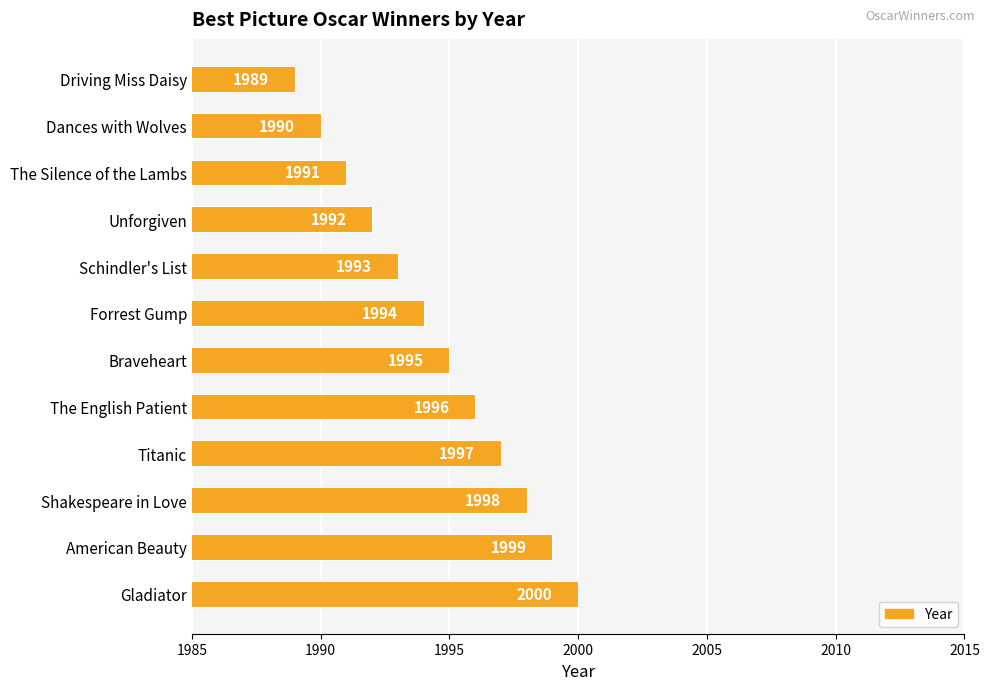

What is the maximum value shown in the chart?

2000